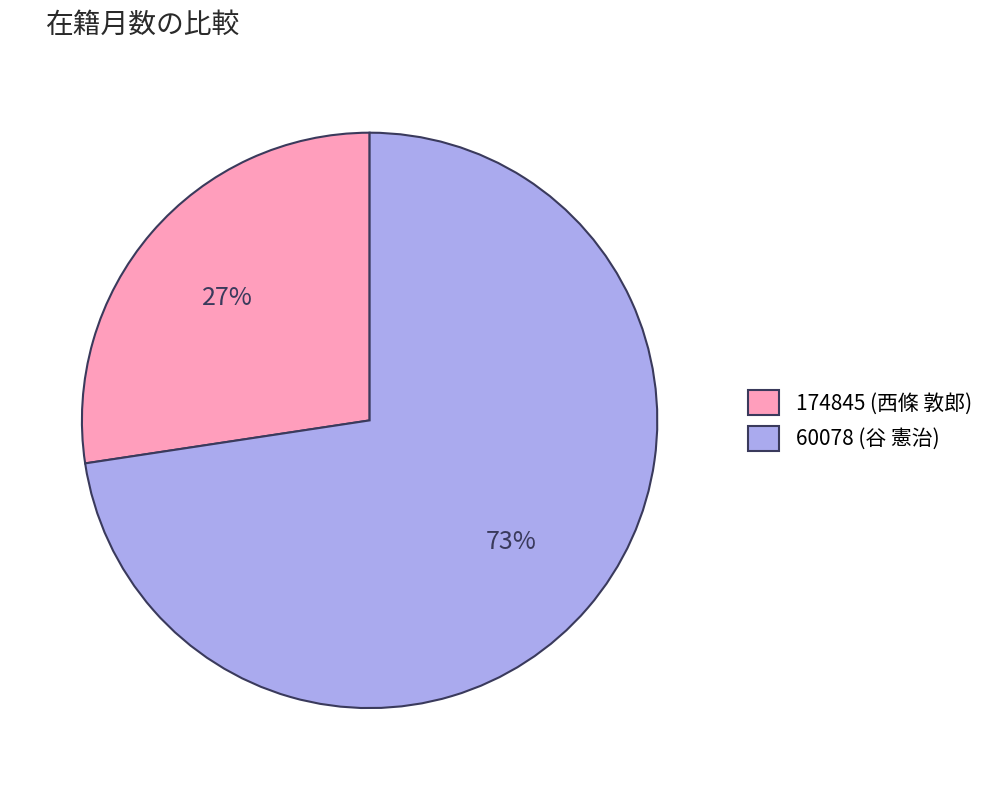

Approximately how many times larger is the value at 60078 (谷 憲治) compared to 174845 (西條 敦郎)?

2.7